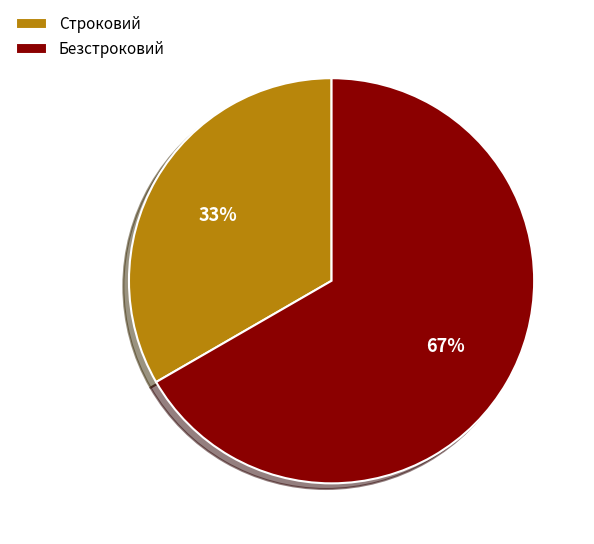

Is the sum of Строковий and Безстроковий greater than half?

Yes